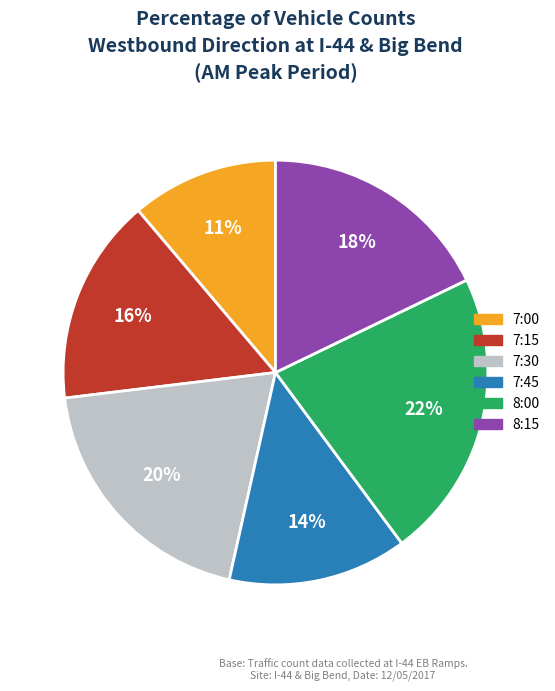

Combined, do 8:15 and 7:15 account for over 50%?

No